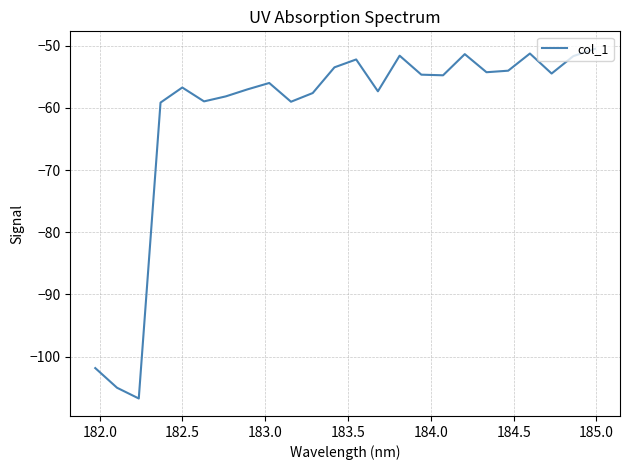

What is the difference between the maximum and minimum values?

56.2